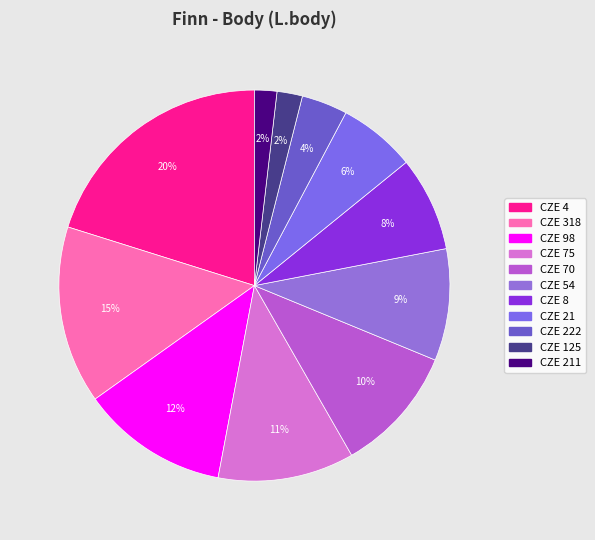

Count the number of slices in the pie.

11